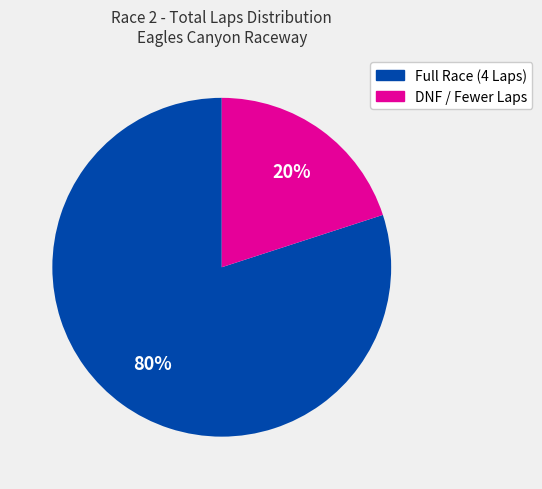

To the nearest percent, what is the average slice percentage?

50%